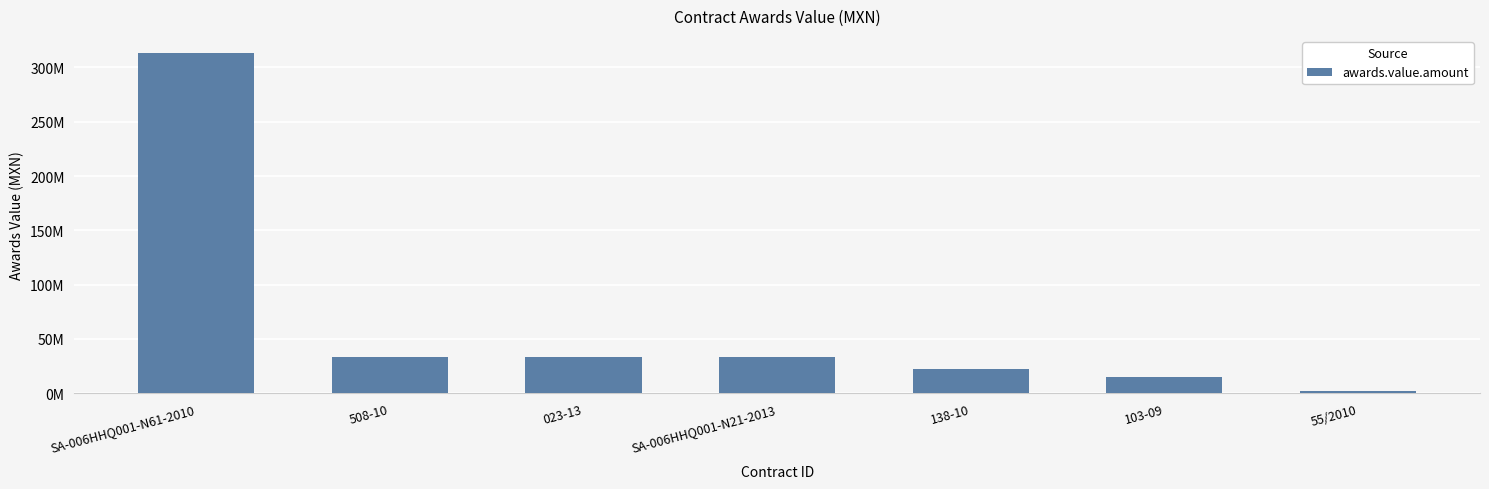

Are the bars horizontal?

No